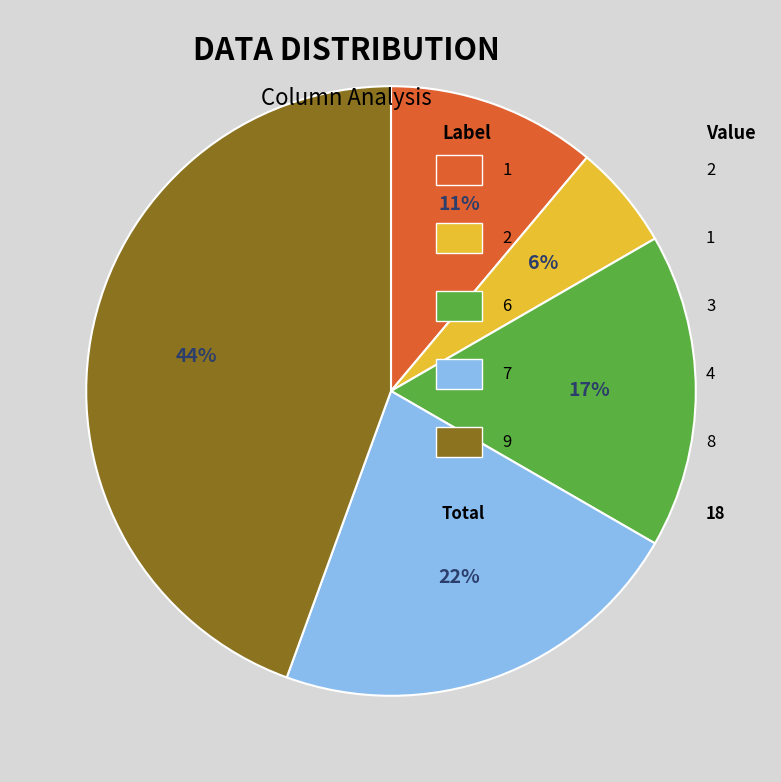

To the nearest percent, what is the average slice percentage?

20%